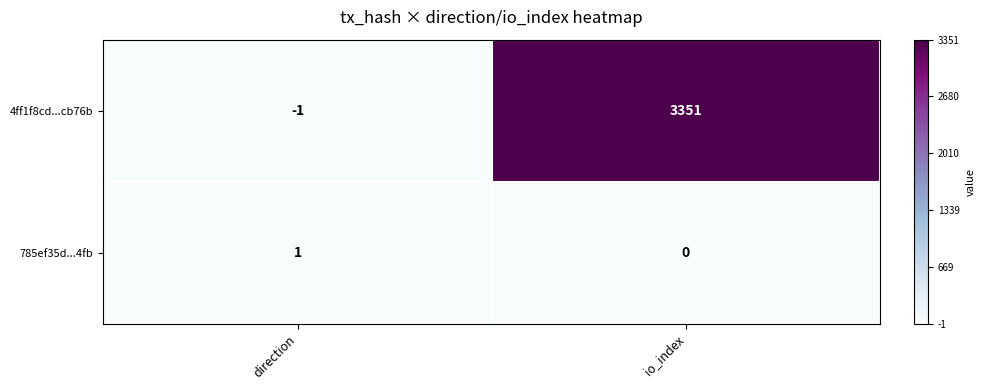

Which series changed the most between direction and io_index?

4ff1f8cd...cb76b